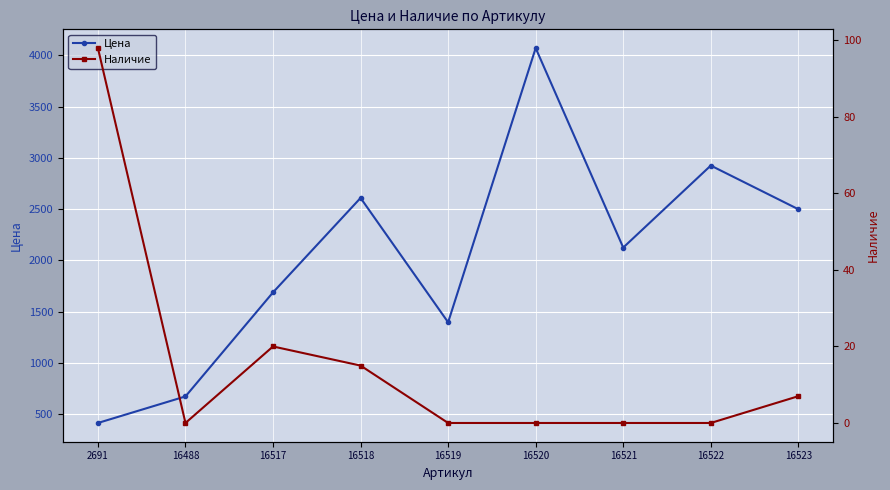

Reading left to right, extract all data points from this chart.

Цена: 2691=414	16488=673	16517=1688	16518=2609	16519=1396	16520=4071	16521=2125	16522=2925	16523=2499
Наличие: 2691=98	16488=0	16517=20	16518=15	16519=0	16520=0	16521=0	16522=0	16523=7